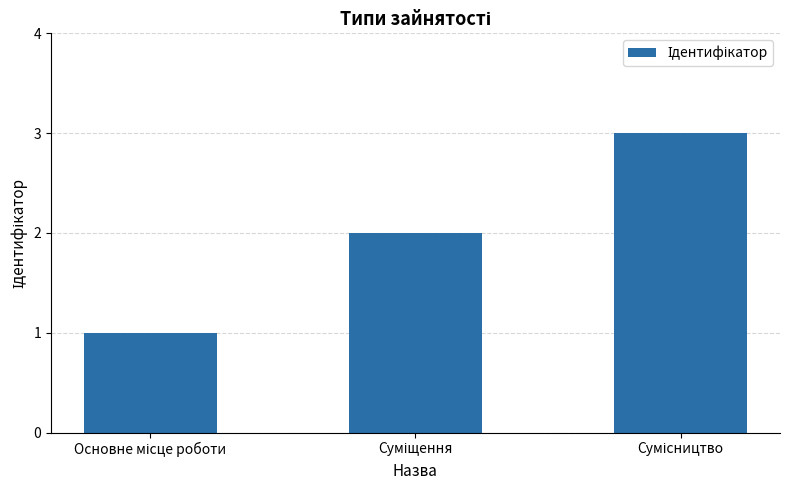

What is the sum of all values?

6